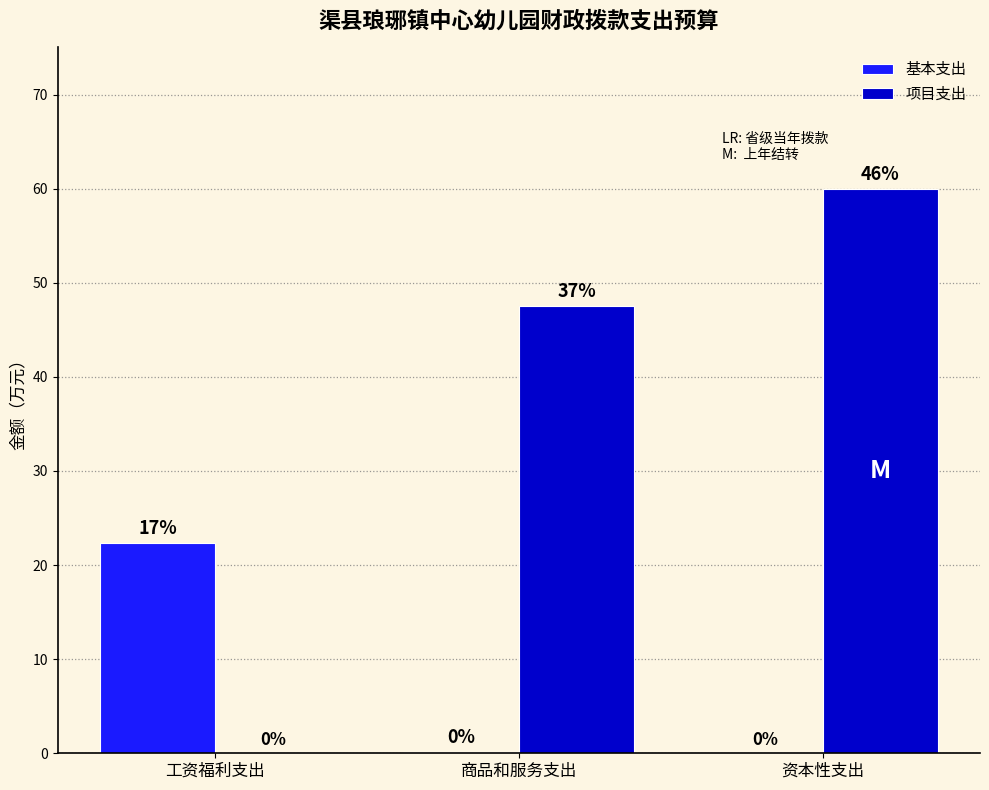

Which label corresponds to the largest value in the chart?

资本性支出